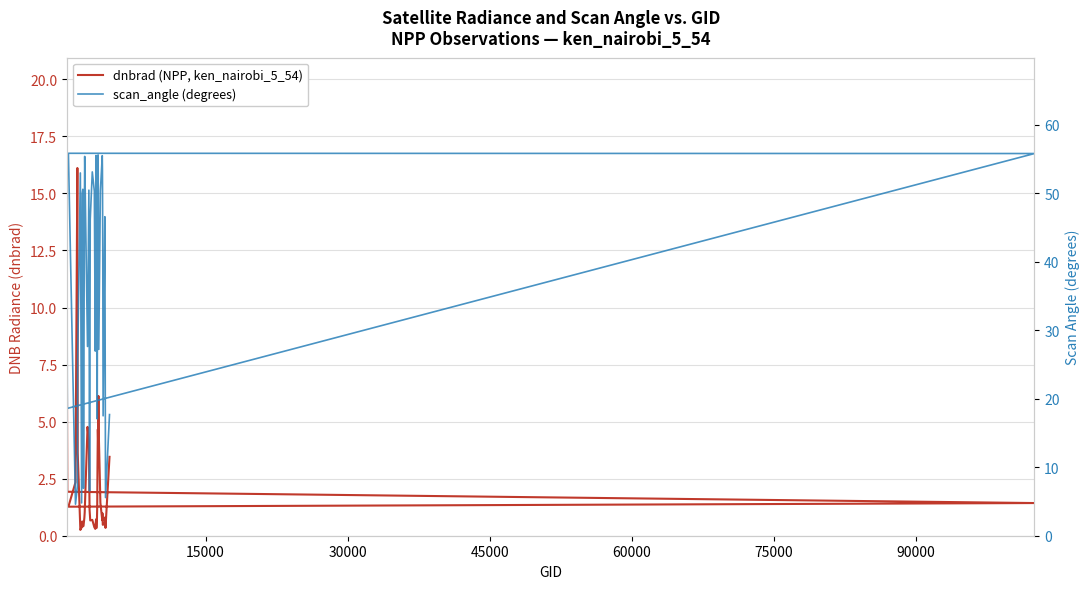

Is this an area chart (filled region under the line)?

No